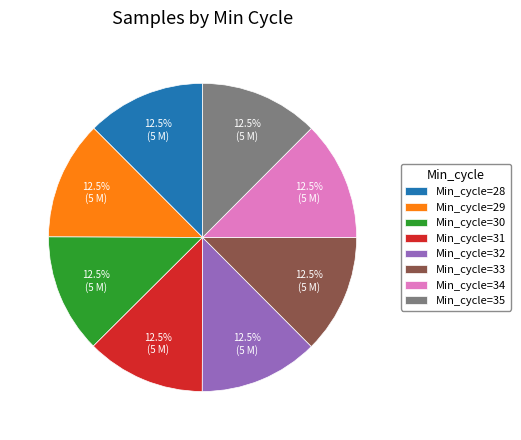

What is the ratio of the value at Min_cycle=30 to the value at Min_cycle=29?

1.0